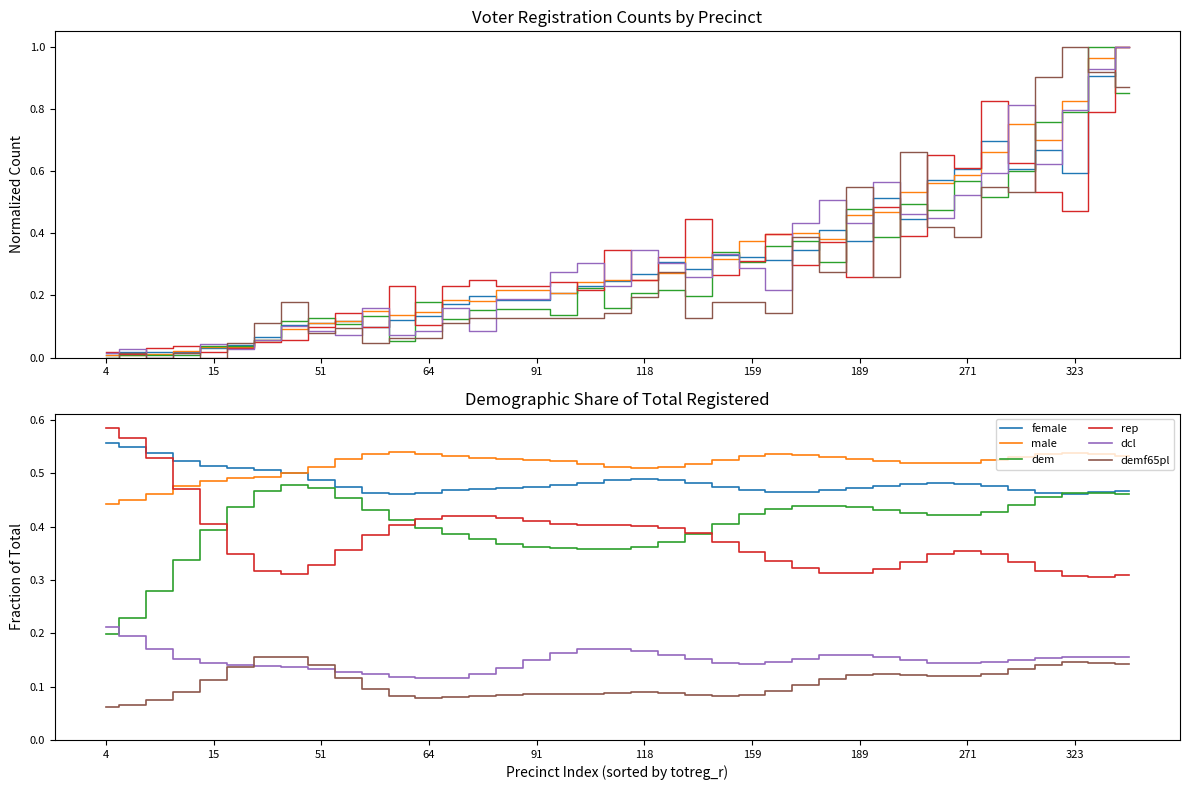

How many lines are shown in the chart?

6